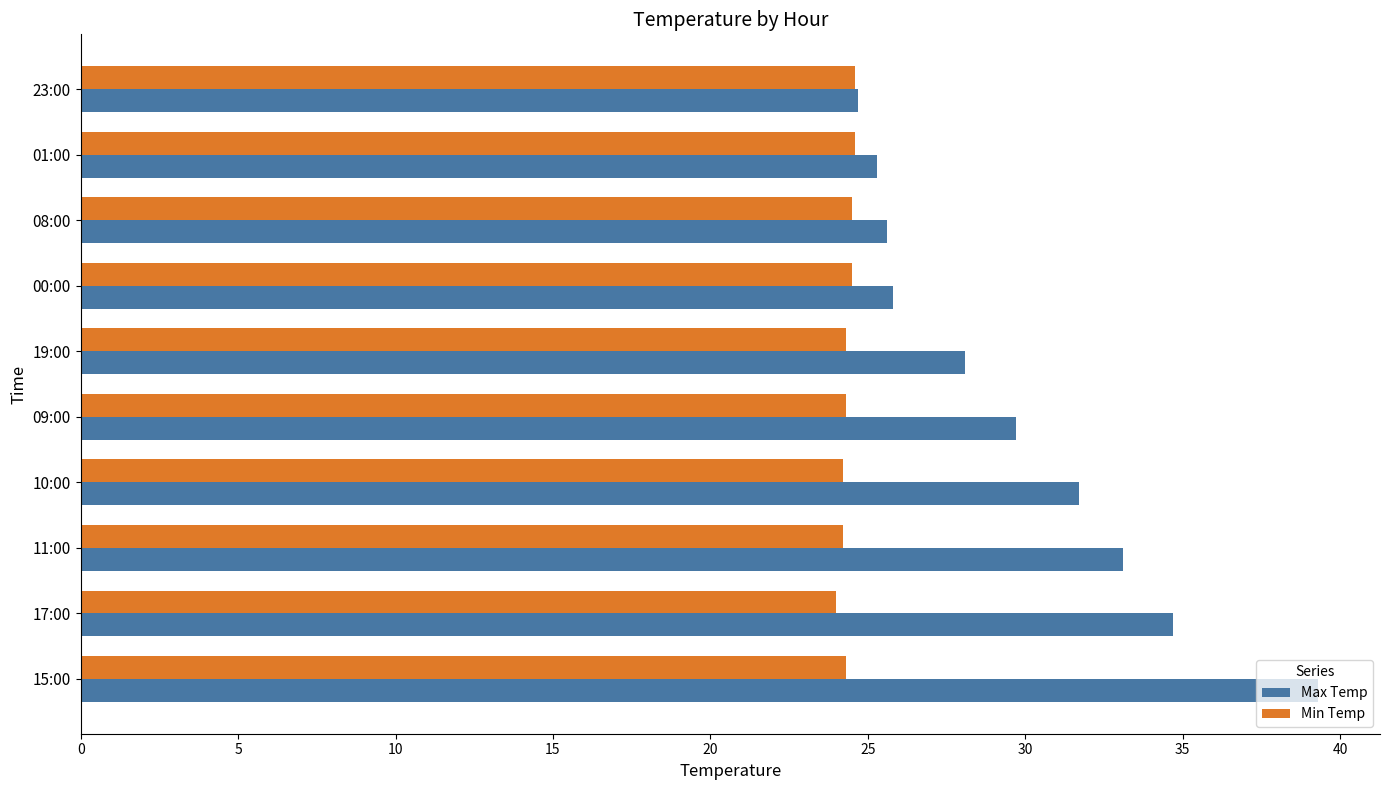

How many distinct data groups are displayed?

2